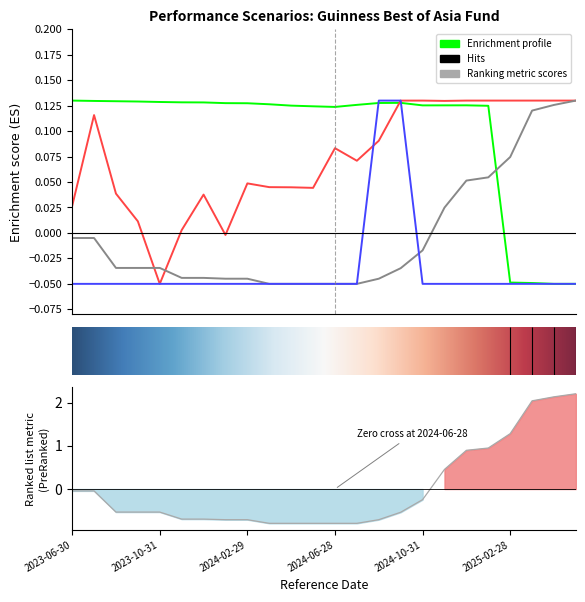

How many categories are shown in the chart?

24